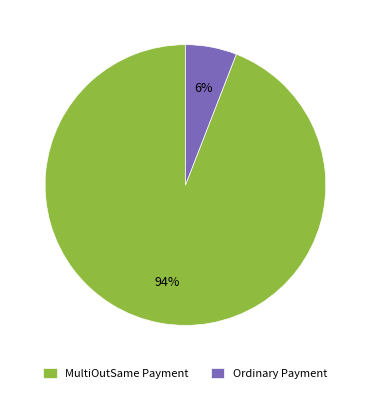

Is it true that Ordinary Payment is 1% of the pie?

False